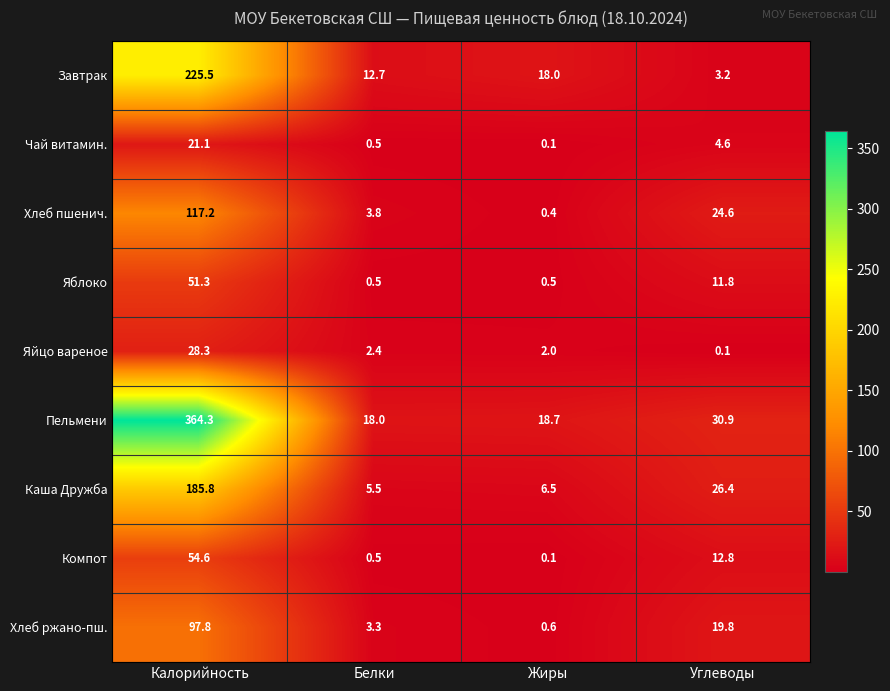

Which series changed the most between Калорийность and Углеводы?

Пельмени